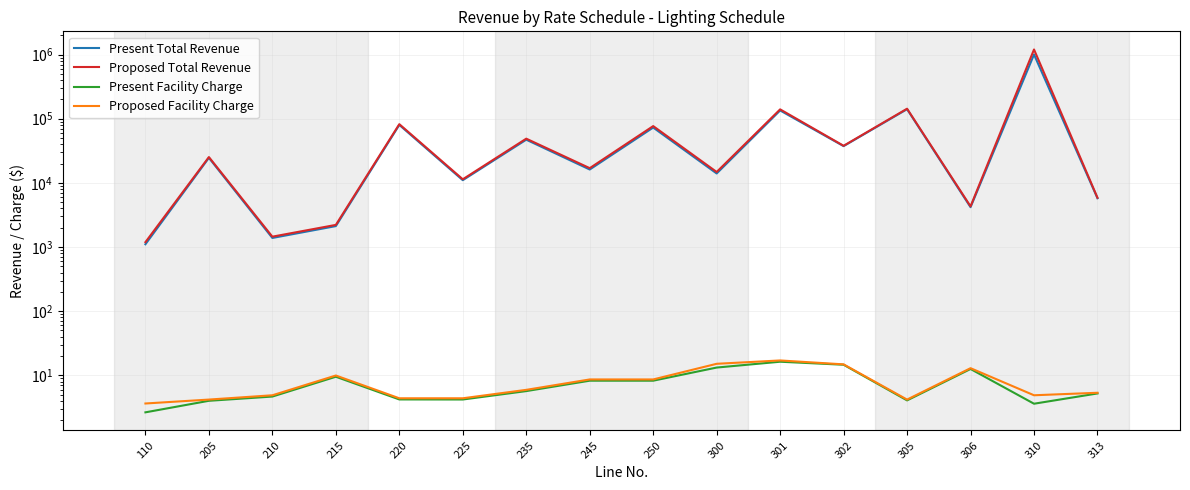

What is the value of the Proposed Facility Charge point at the 11th from the left?

17.1